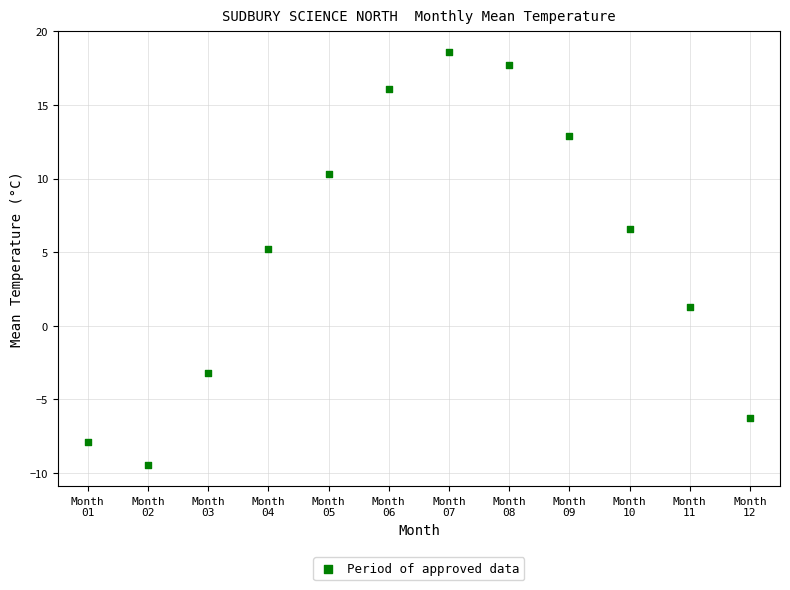

What is the average X value?

6.5